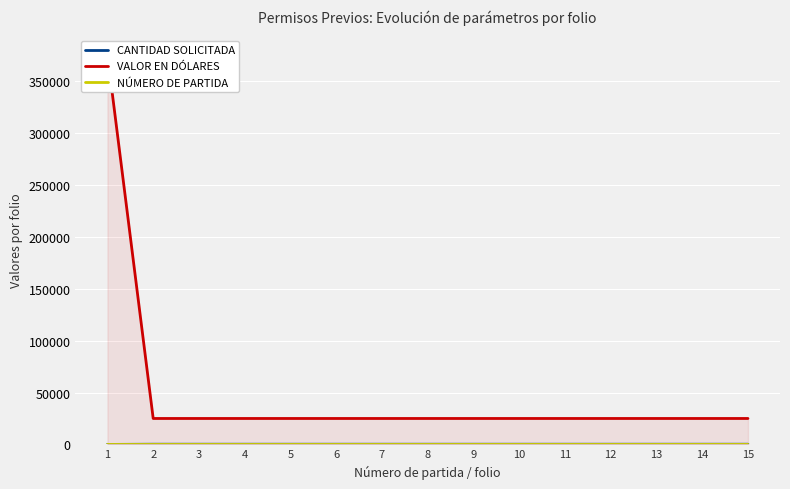

Reading left to right, transcribe all the data shown in this chart.

CANTIDAD SOLICITADA: 15	197	197	197	197	197	197	197	197	197	197	197	197	197	197
VALOR EN DÓLARES: 375000	25000	25000	25000	25000	25000	25000	25000	25000	25000	25000	25000	25000	25000	25000
NÚMERO DE PARTIDA: 0	1	2	3	4	5	6	7	8	9	10	11	12	13	14